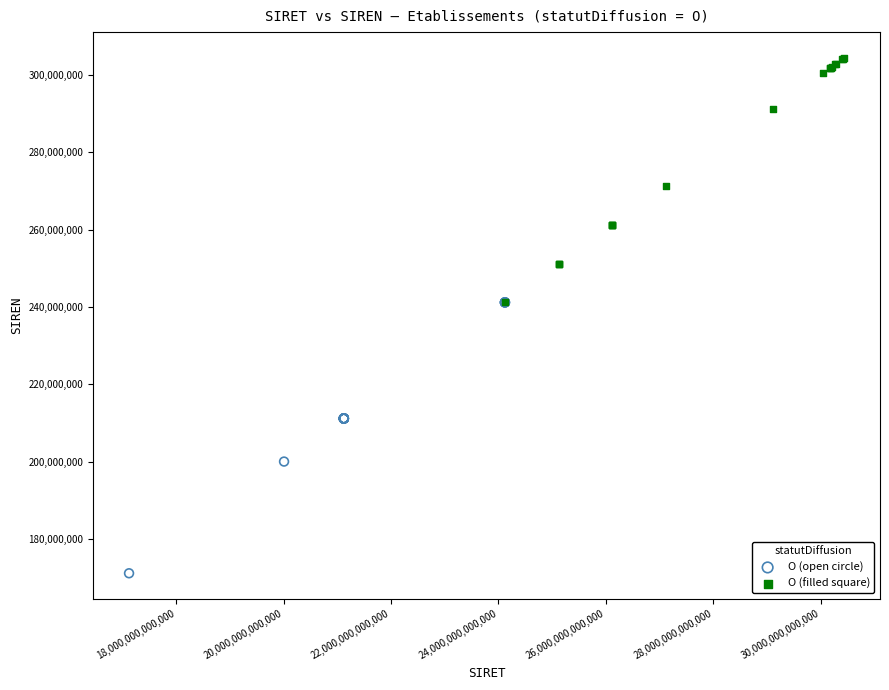

Which series contains the highest Y value?

O (filled square)